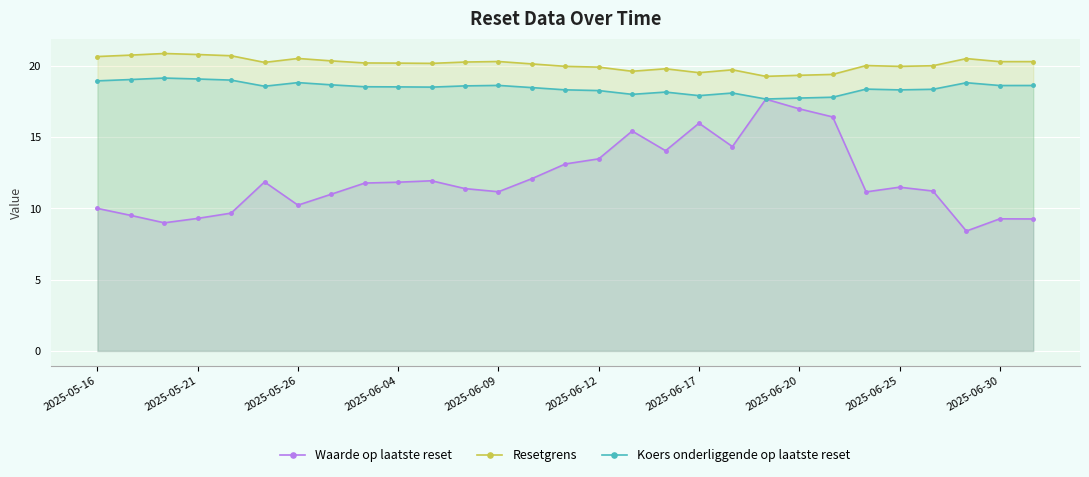

How many values in the Koers onderliggende op laatste reset series exceed 18?

25